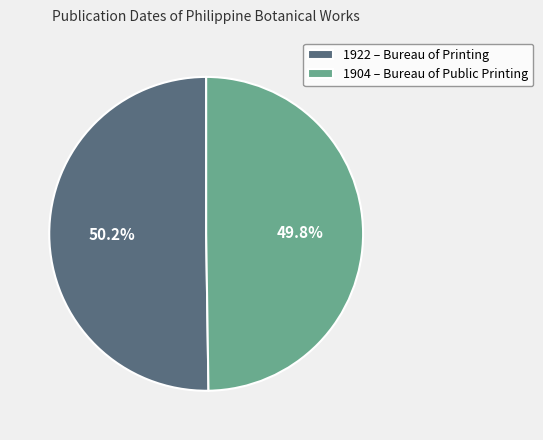

What is the ratio of the value at 1904 – Bureau of Public Printing to the value at 1922 – Bureau of Printing?

1.0